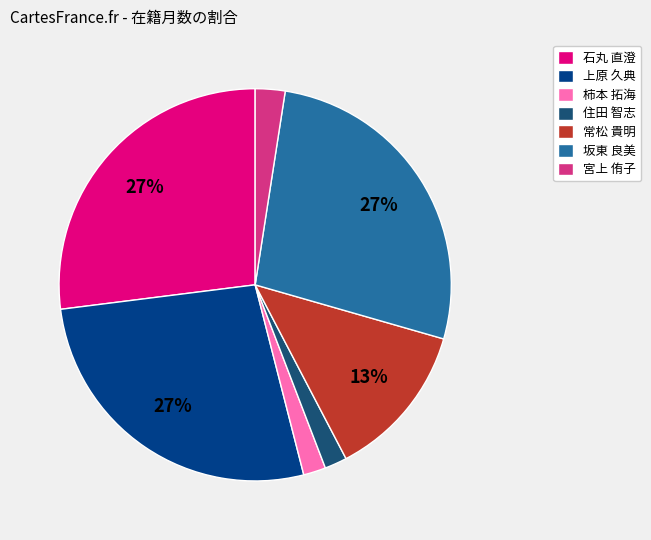

The 坂東 良美 slice represents 38% of the pie. True or false?

False